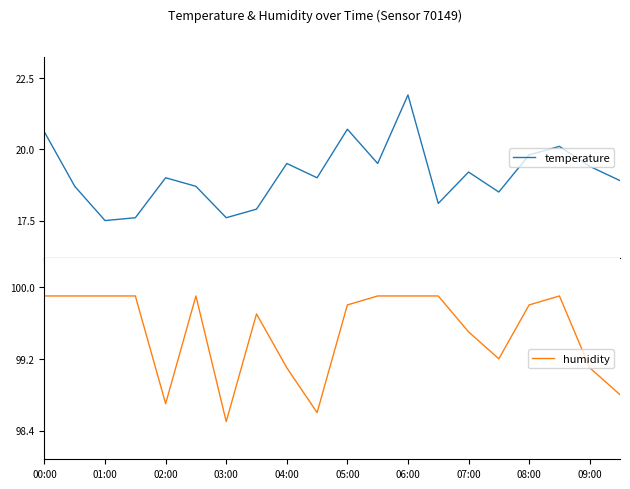

Is it true that humidity equals 99.1 at 04:00?

True